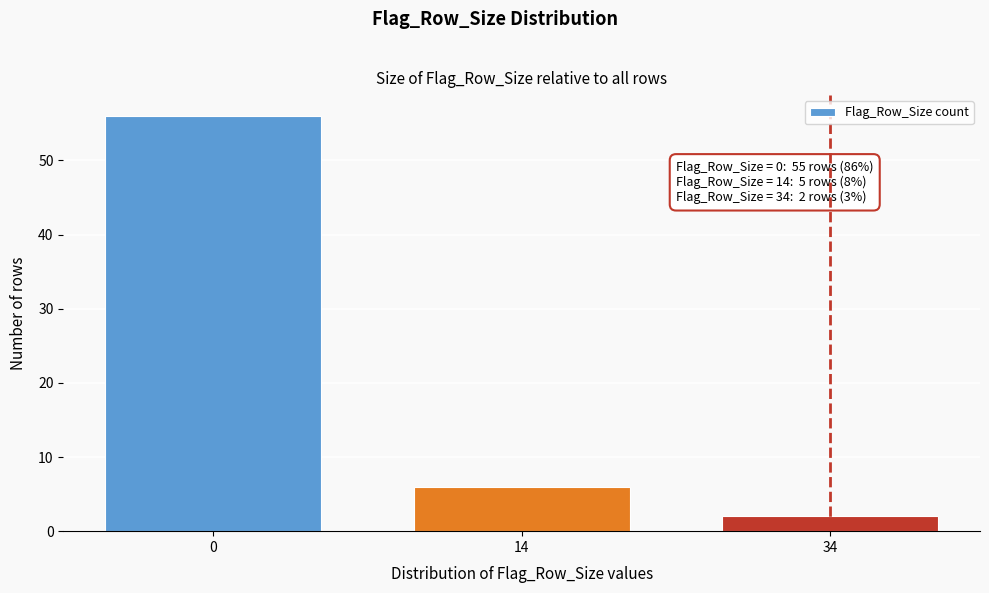

Reading right to left, extract all data points from this chart.

34=2	14=6	0=56